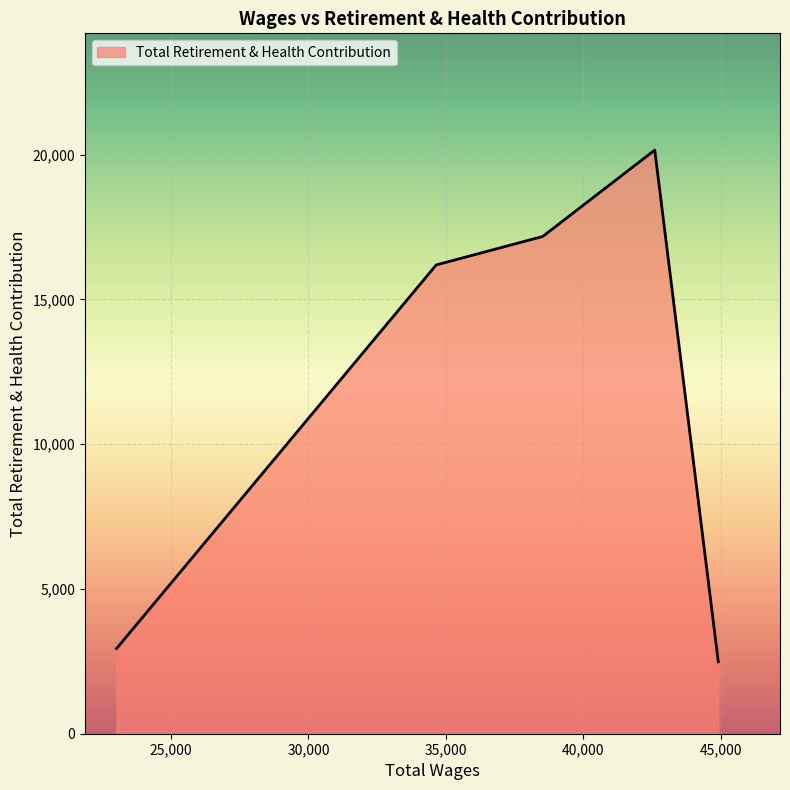

True or false: the data has more than 0 interior local peaks.

True